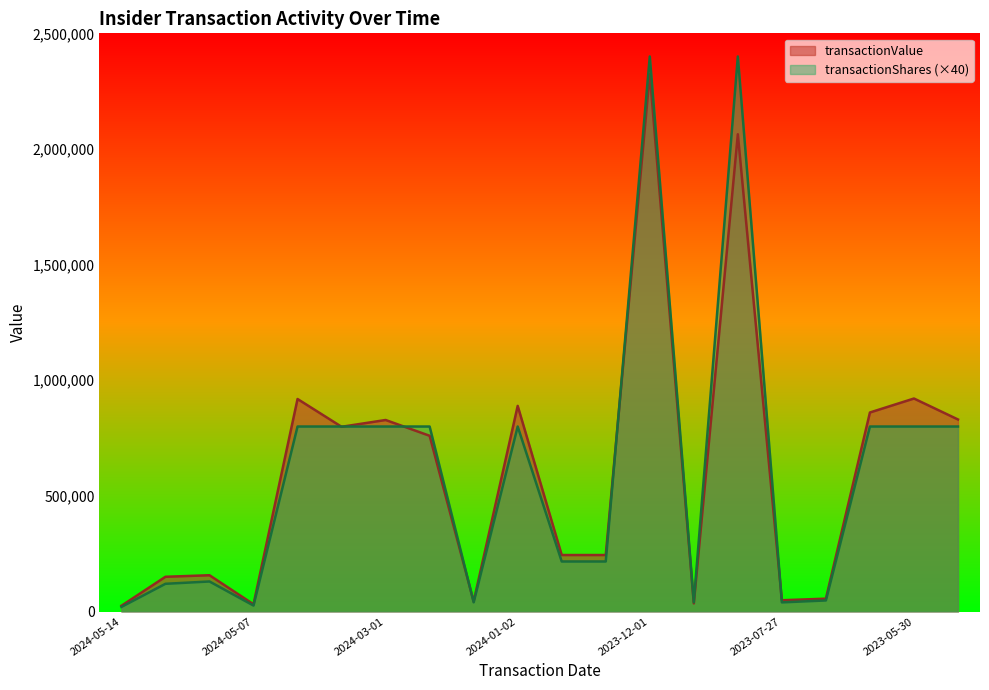

Is it true that transactionShares equals 800000 at 2024-03-01?

True